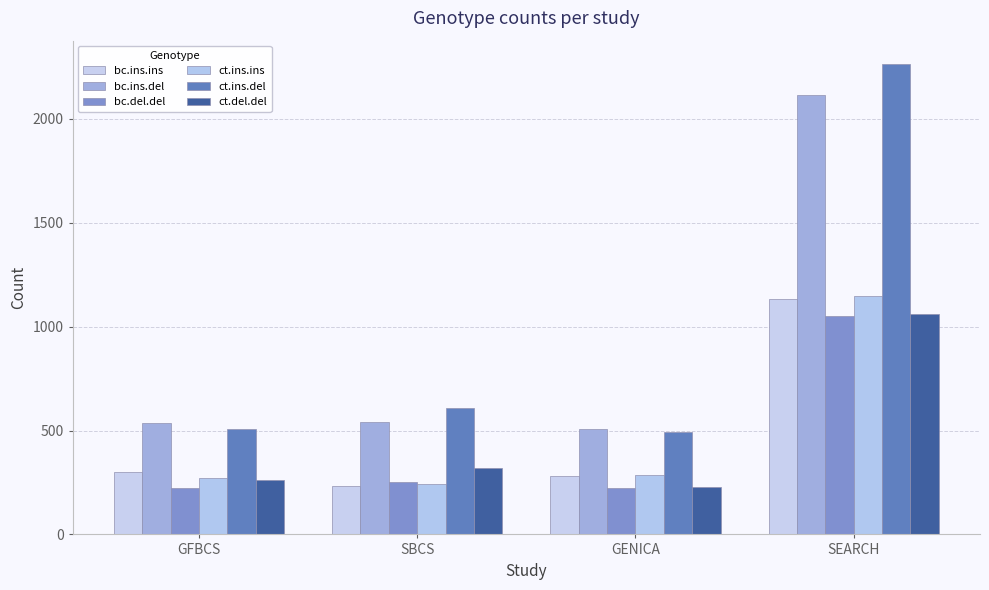

What is the sum of all bc.del.del values?

1744